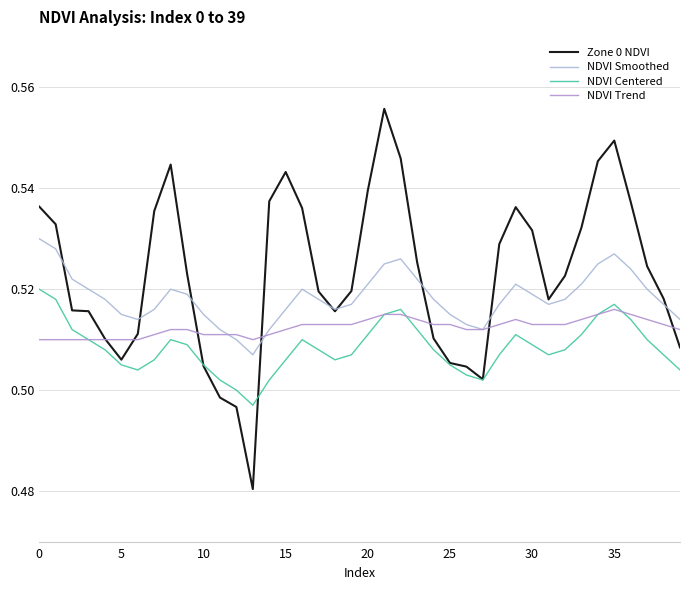

Which series has the largest range (max minus min)?

Zone 0 NDVI